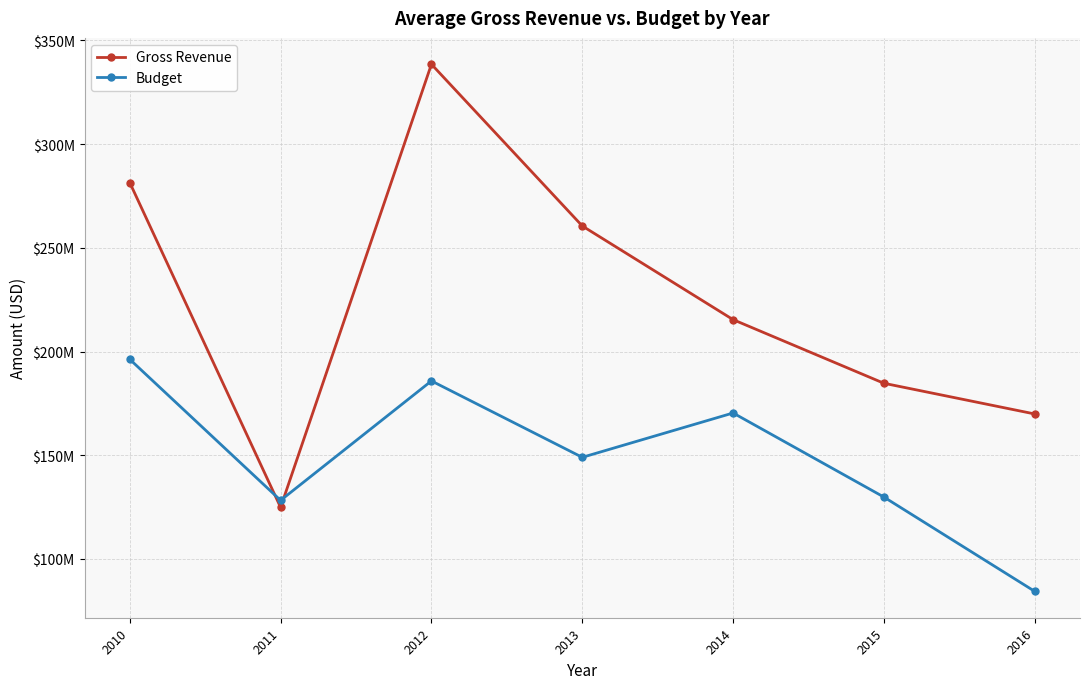

How many intersections are there between Gross Revenue and Budget?

2